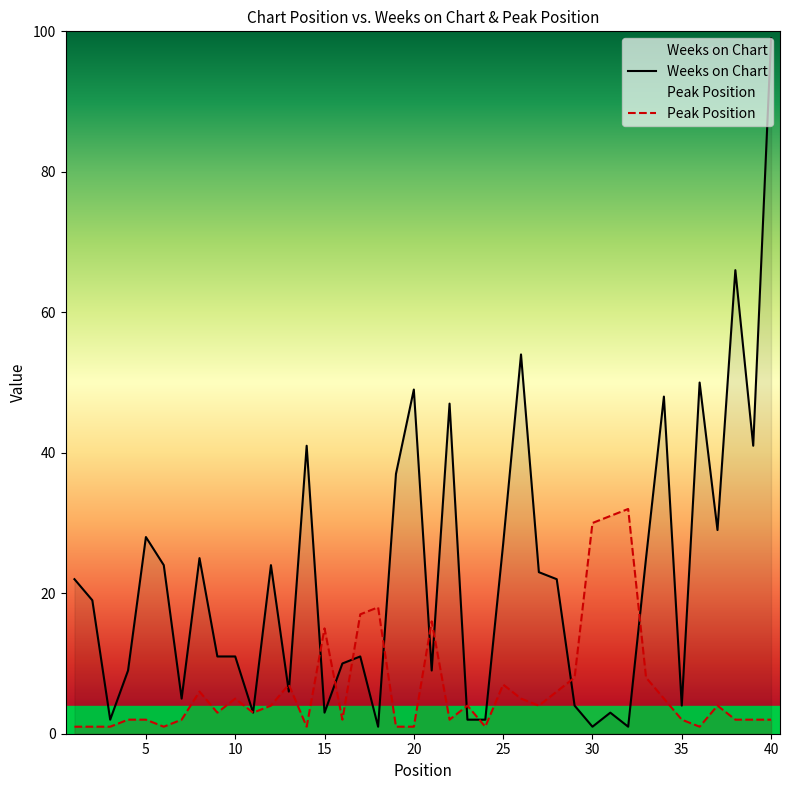

The value of Peak Position at 24 is 0. True or false?

False